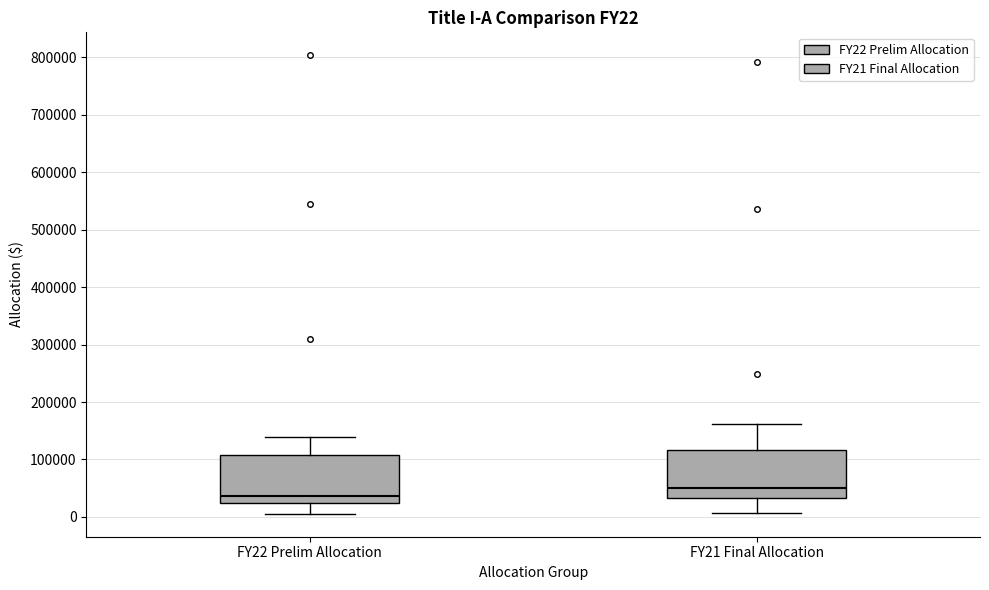

Where does the median line of the box for FY21 Final Allocation sit on the y-axis? The values are not printed on the chart, so give them approximately, as read against the axis.

50000